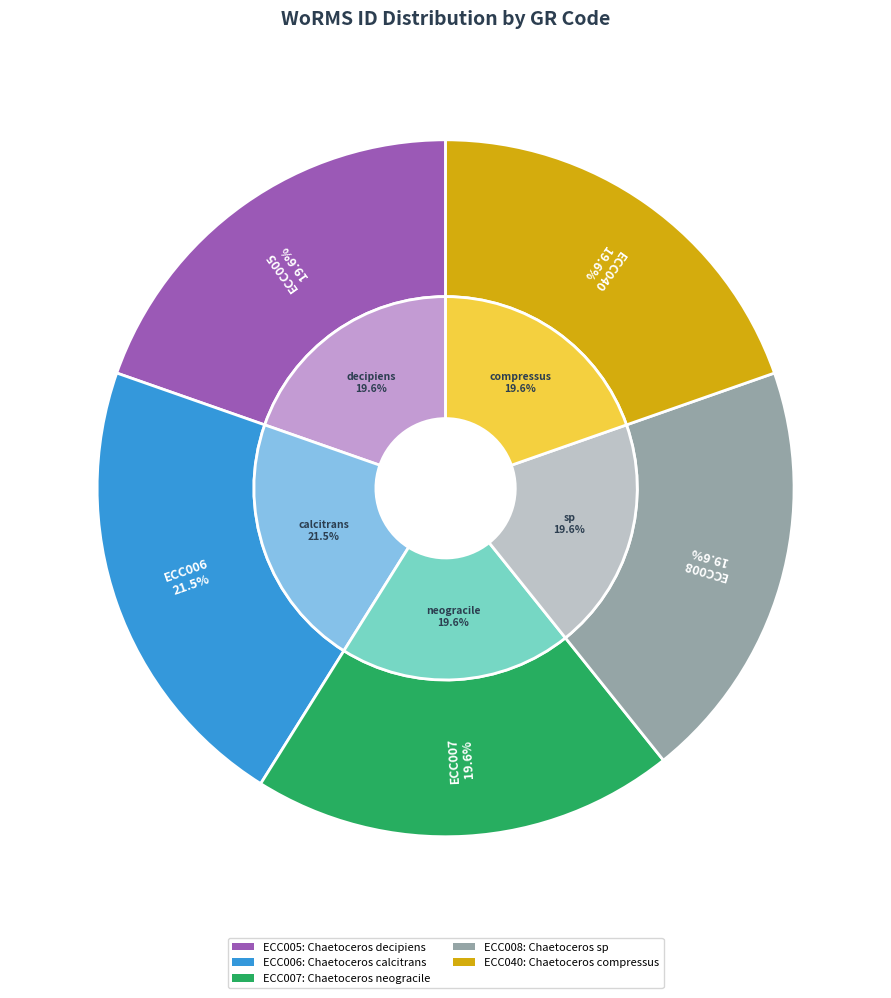

Combined, do ECC006 and ECC040 account for over 50%?

No